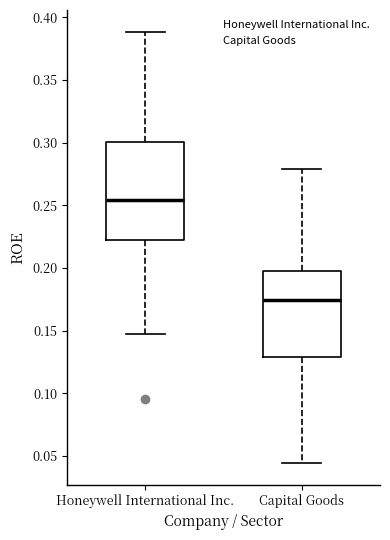

Where is the upper edge of the box for Honeywell International Inc. on the y-axis? The values are not printed on the chart, so give them approximately, as read against the axis.

0.300